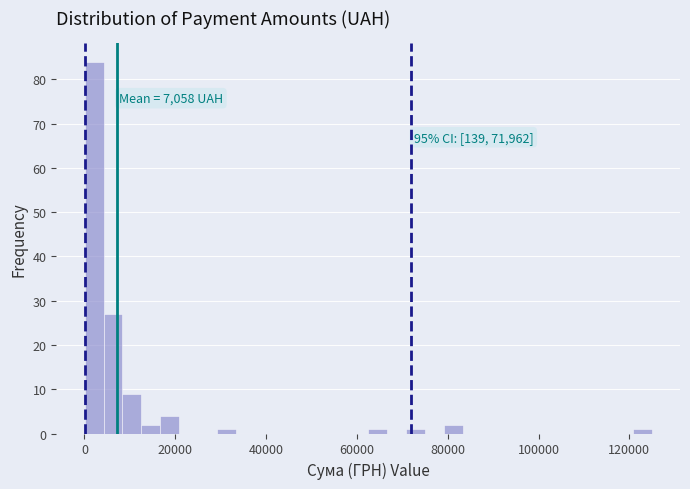

Read against the x-axis, roughly where is the centre of the tallest bar?

2000